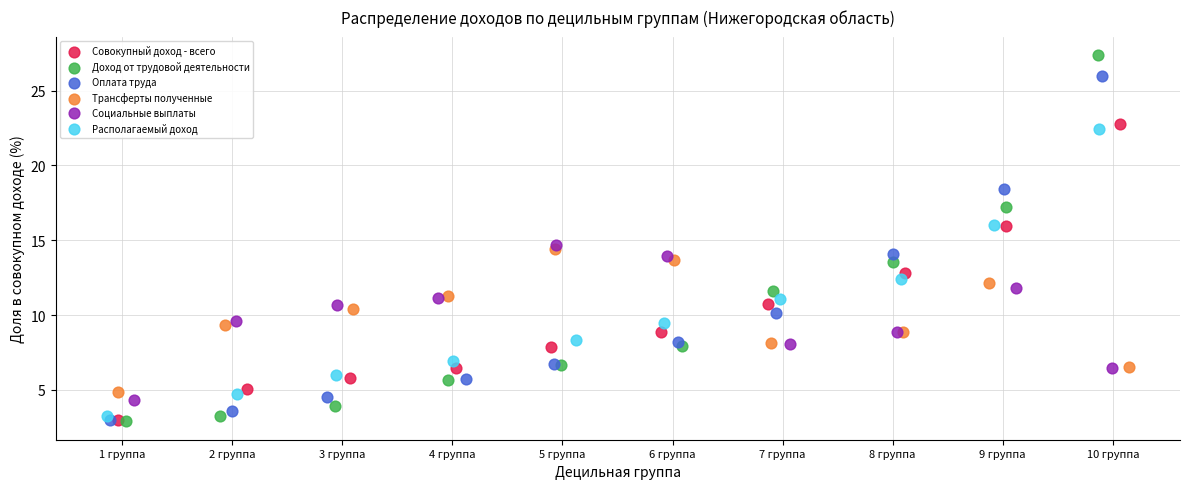

Which series contains the highest Y value?

Доход от трудовой деятельности